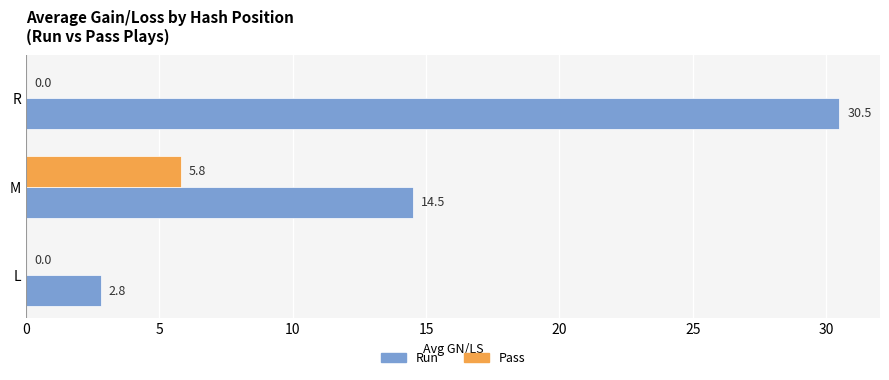

What is the maximum value shown in the chart?

30.5